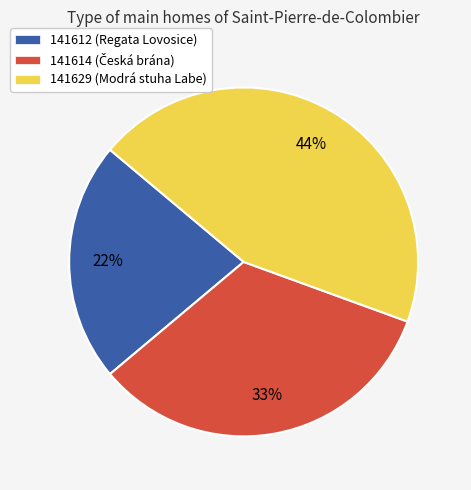

Which has a higher value, 141612 or 141629?

141629